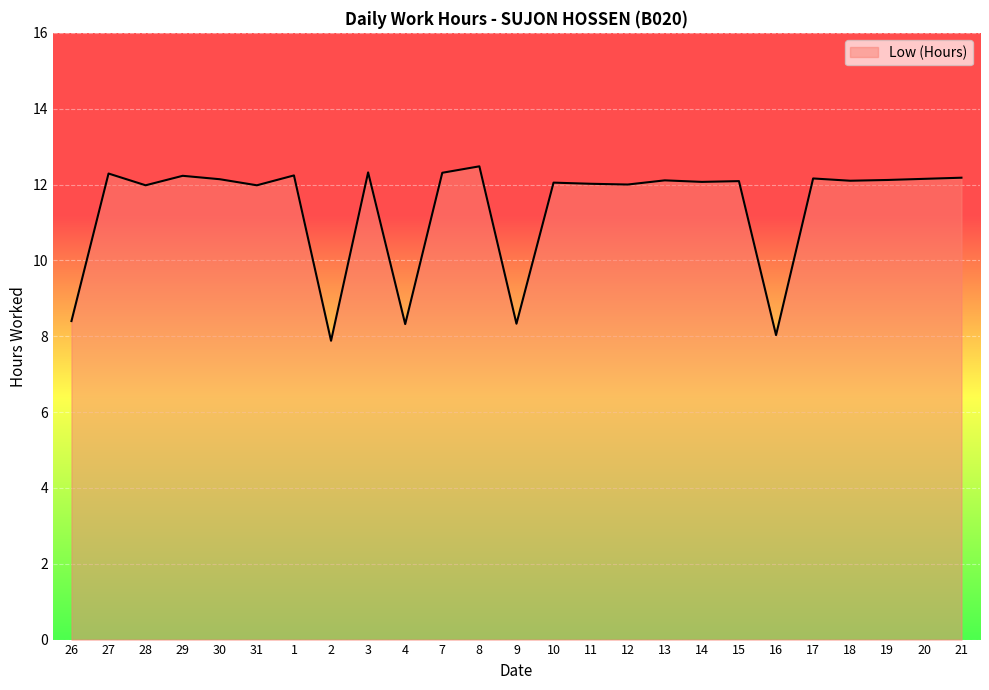

What is the ratio of the value at 28 to the value at 18?

1.0